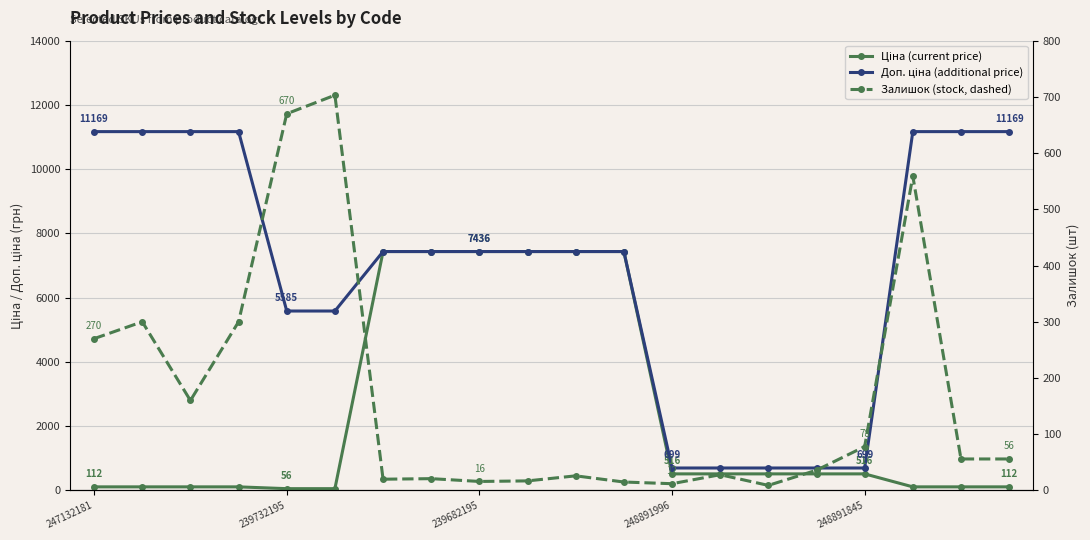

Which series changed the most between 6 and 18?

Ціна